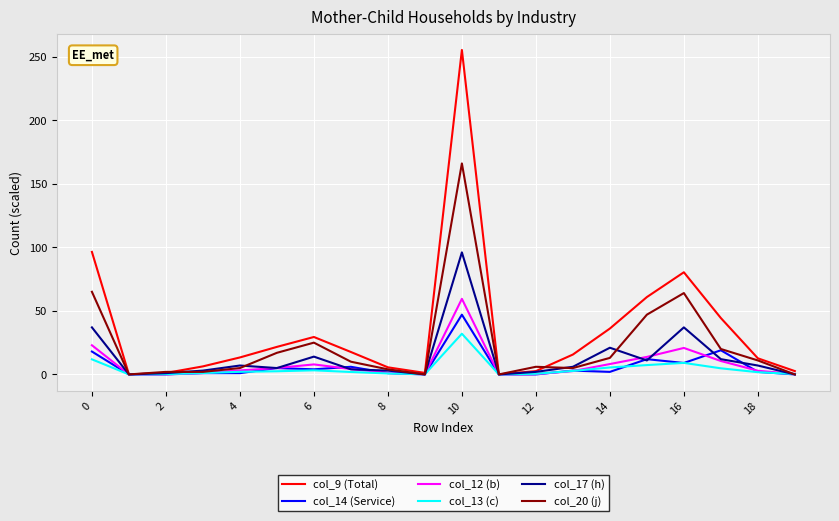

What is the greatest value displayed?

255.2